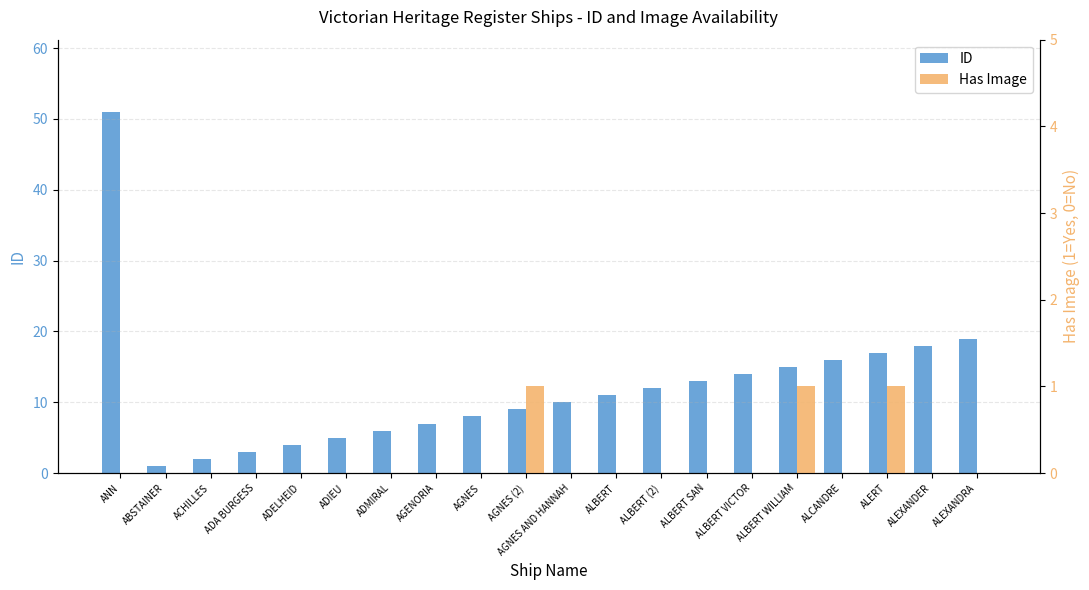

List the series in order of their overall mean, lowest first.

Has Image, ID